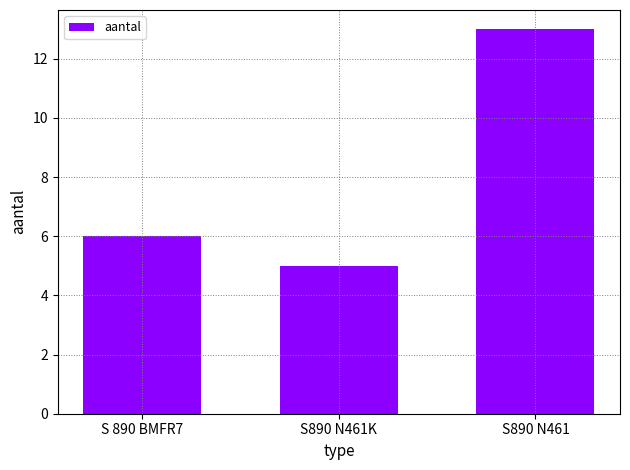

At which category does the chart reach its peak across all series?

S890 N461